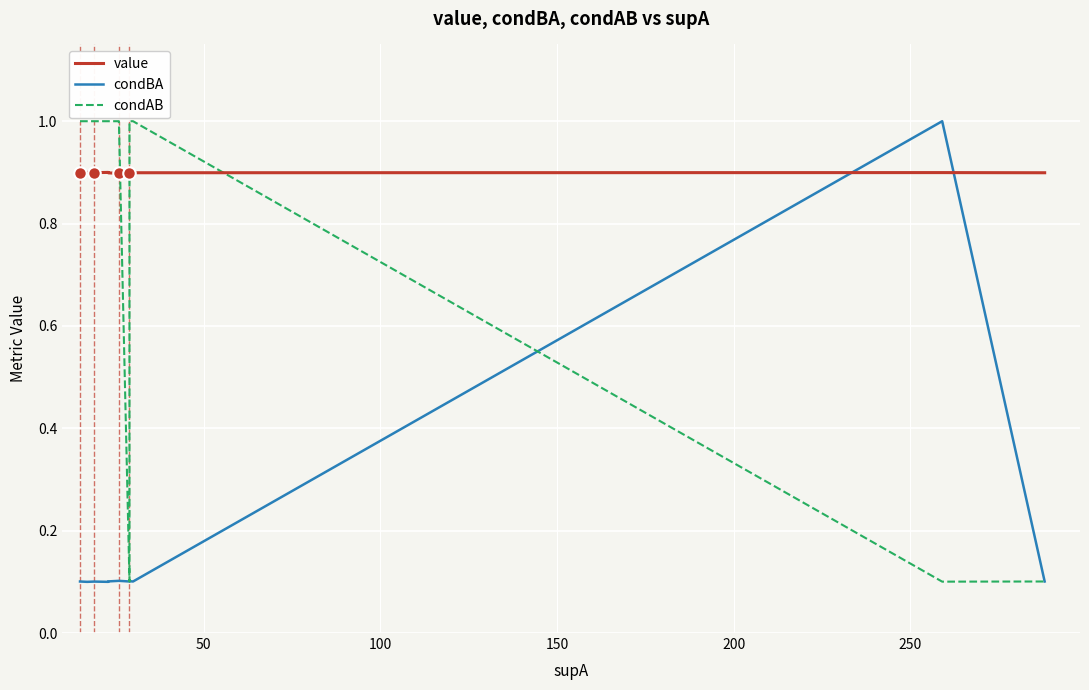

Reading left to right, what are all the values shown in this chart?

value: 0.9	0.9	0.9	0.9	0.9	0.9	0.9	0.9	0.9	0.9	0.9	0.9	0.9	0.9	0.9	0.9	0.9	0.9
condBA: 0.1	0.1	0.1	0.1	0.1	0.1	0.1	0.1	0.1	0.1	0.1	0.1	0.1	0.1	0.1	1.0	1.0	0.1
condAB: 1.0	1.0	1.0	1.0	1.0	1.0	1.0	1.0	1.0	1.0	1.0	0.1	1.0	1.0	1.0	0.1	0.1	0.1